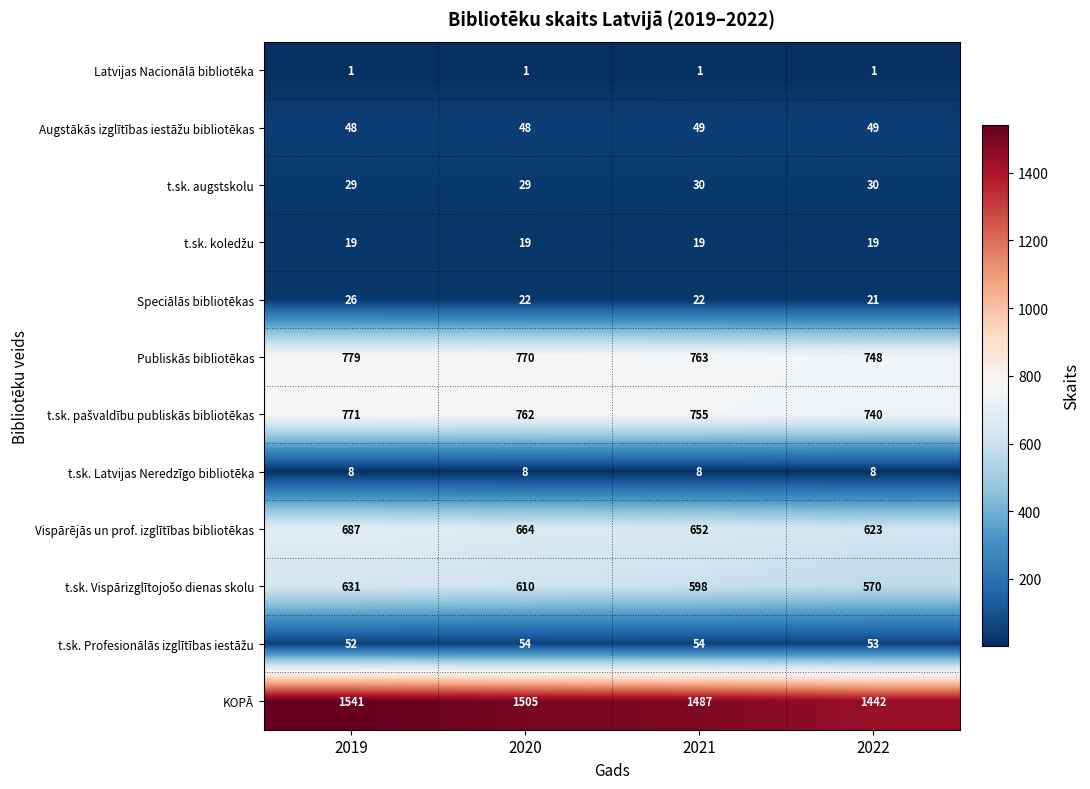

At how many categories does at least one series exceed 598?

4